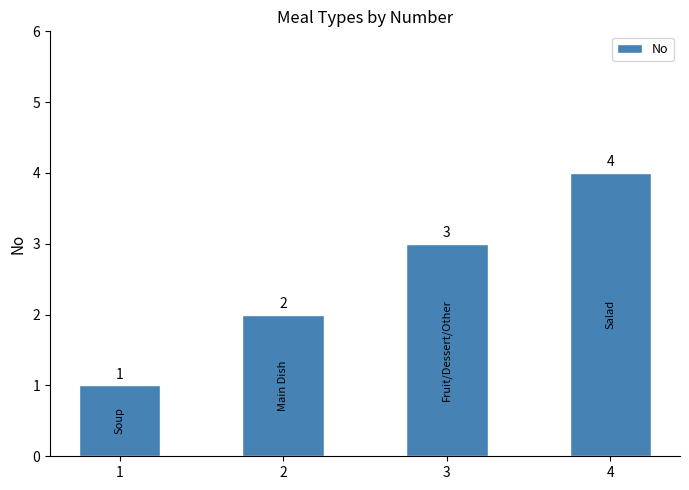

Count the number of categories in the chart.

4